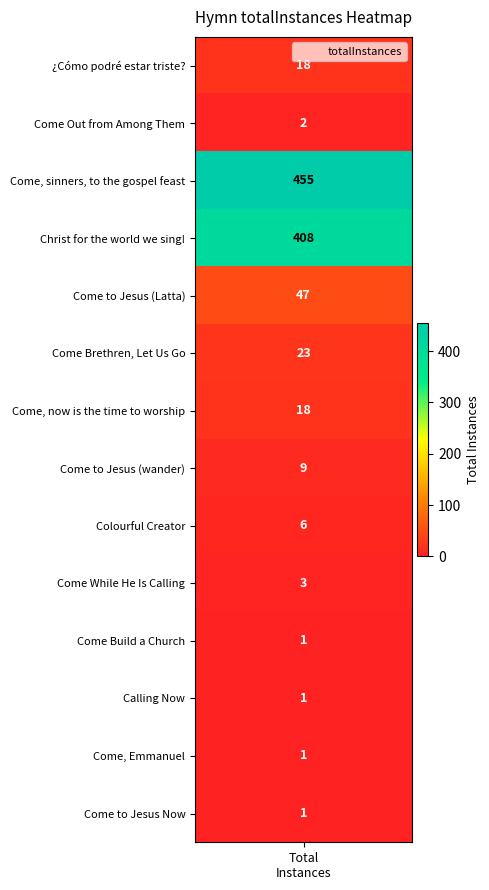

Which has a higher value, 11 or 4?

4